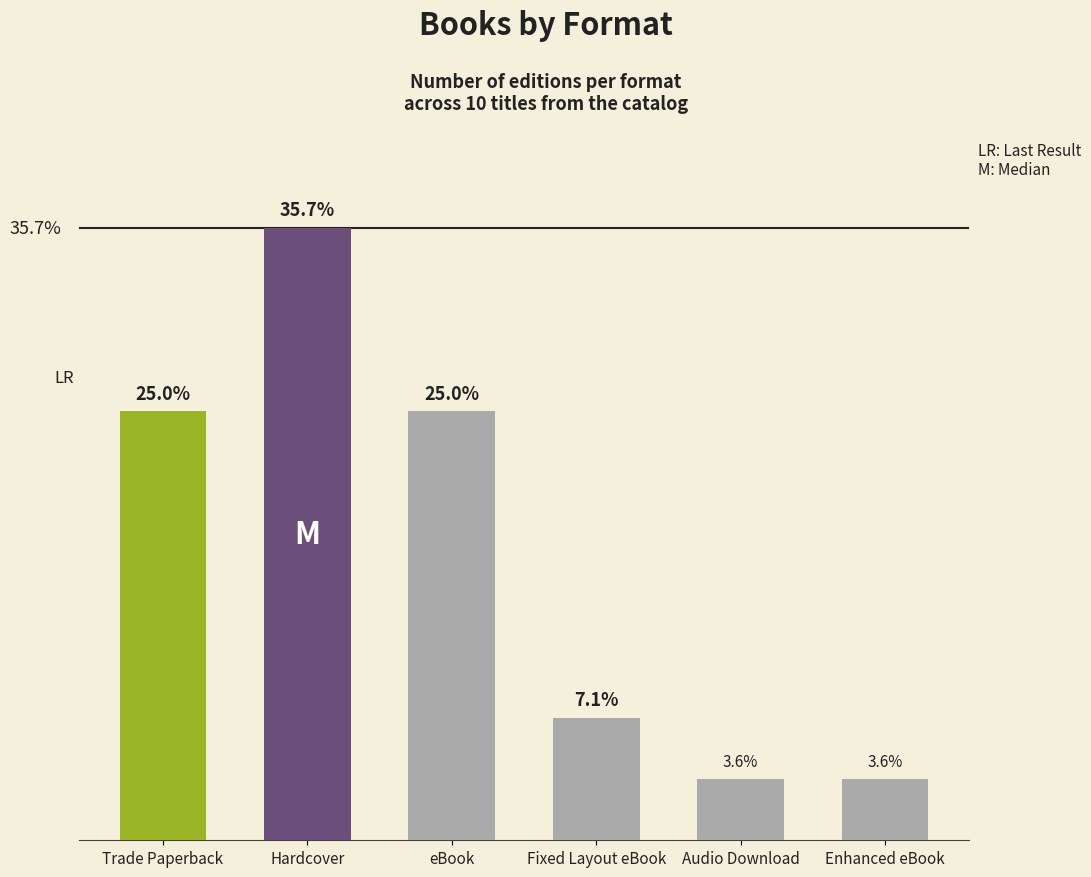

What is the label of the 1st bar from the left?

Trade Paperback